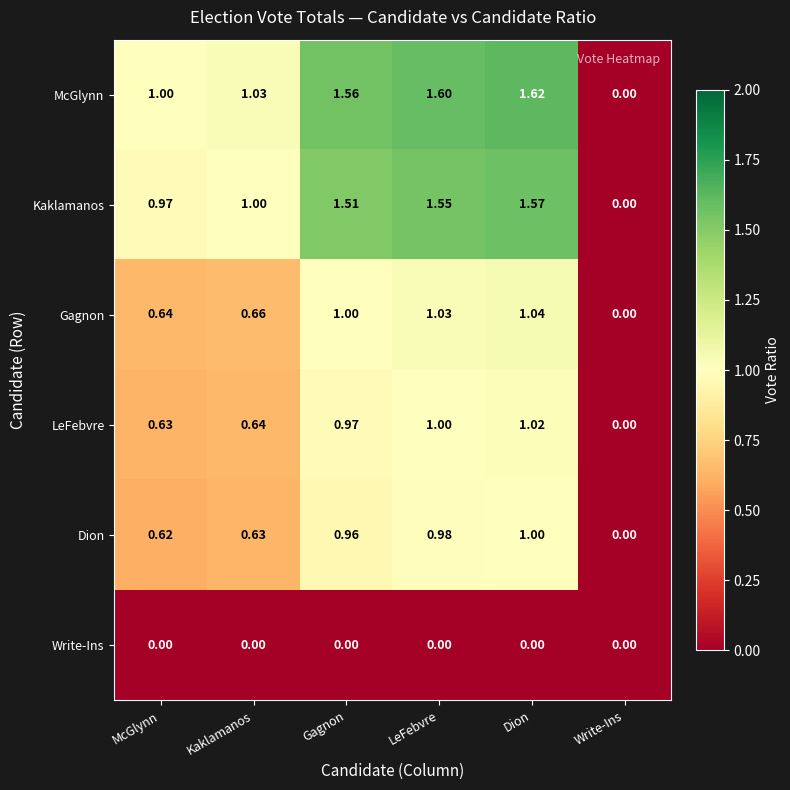

What is the difference between the highest and lowest values at LeFebvre?

1.6